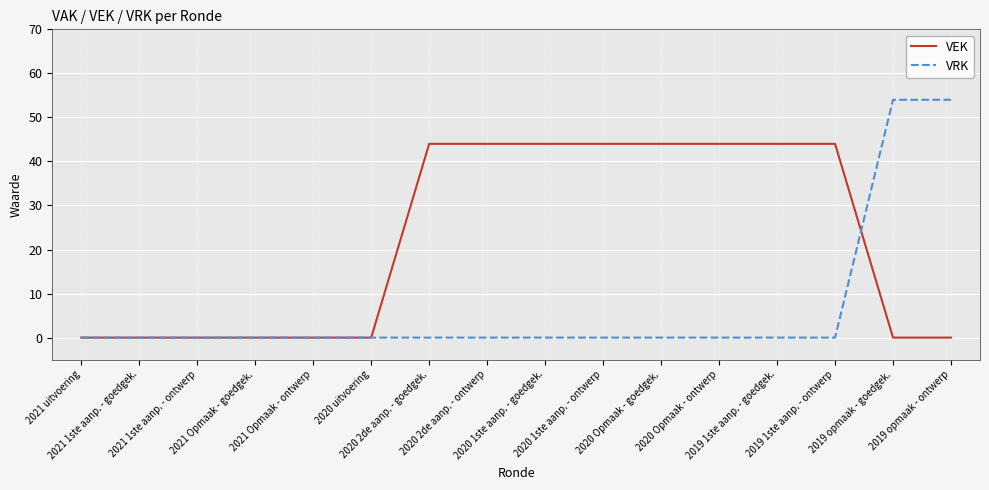

List the series in order of their overall mean, lowest first.

VRK, VEK